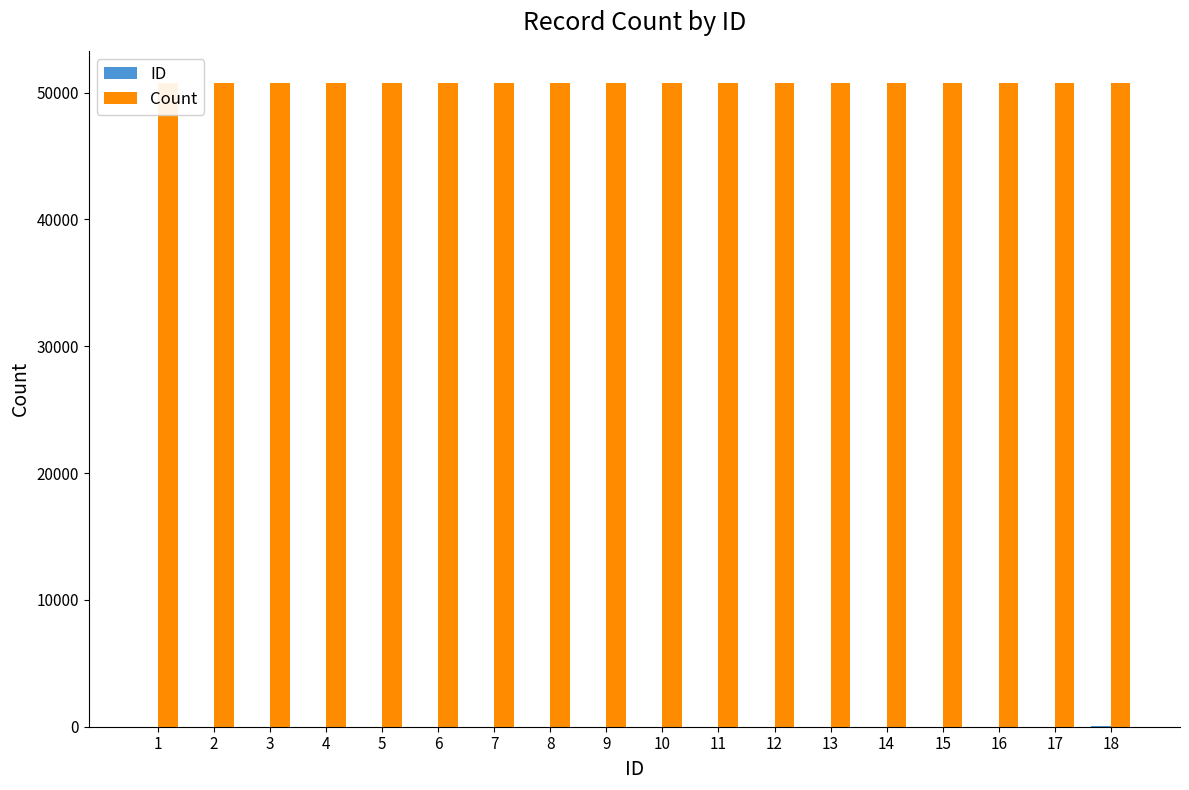

Rank the series by their maximum value, from highest to lowest.

Count, ID